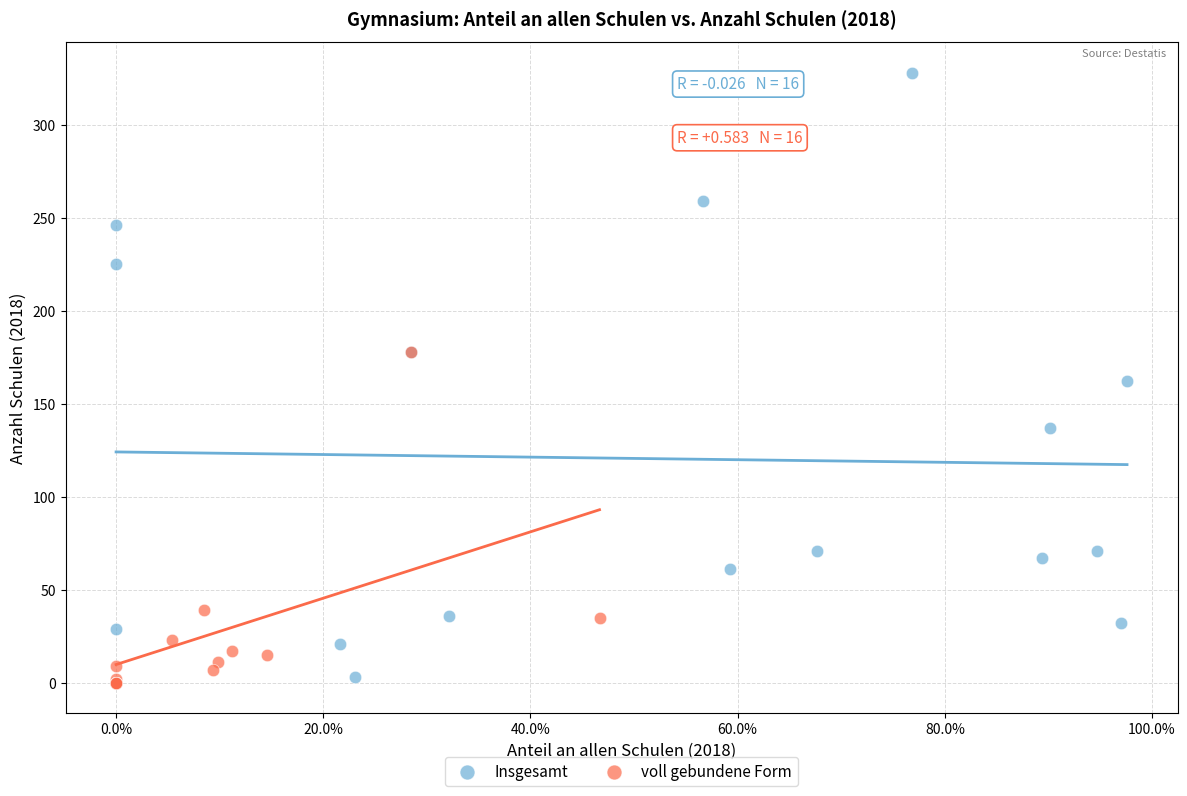

Which series has the largest Y range (max minus min)?

Insgesamt